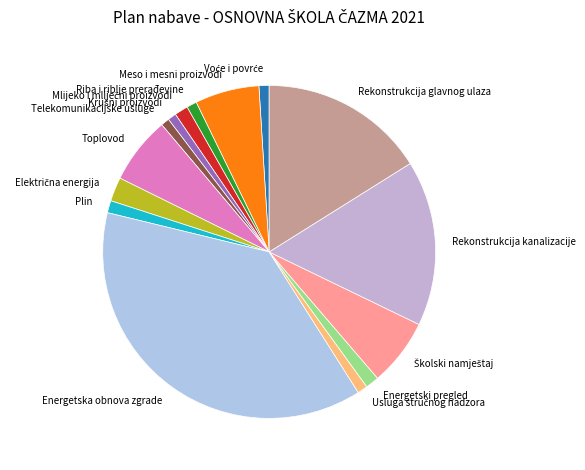

Count the number of slices in the pie.

15